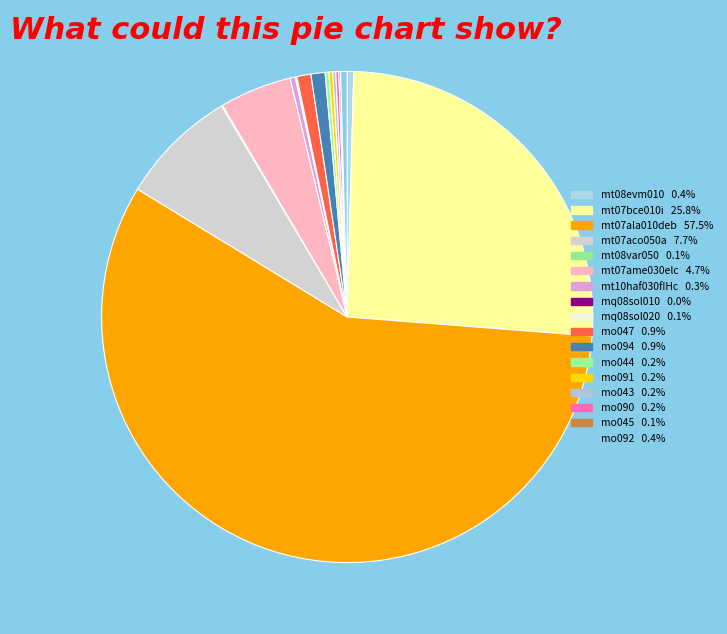

To the nearest percent, what is the difference between the largest and smallest slice percentages?

57%